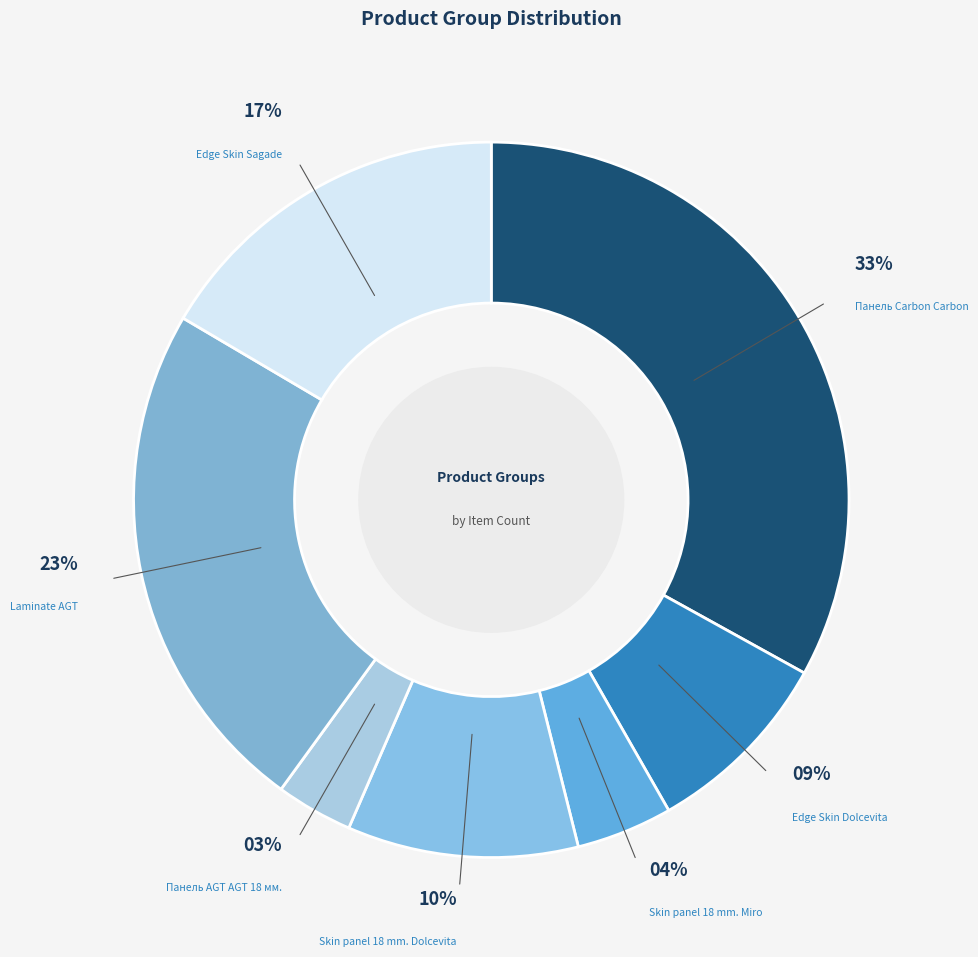

To the nearest percent, what is the average slice percentage?

14%